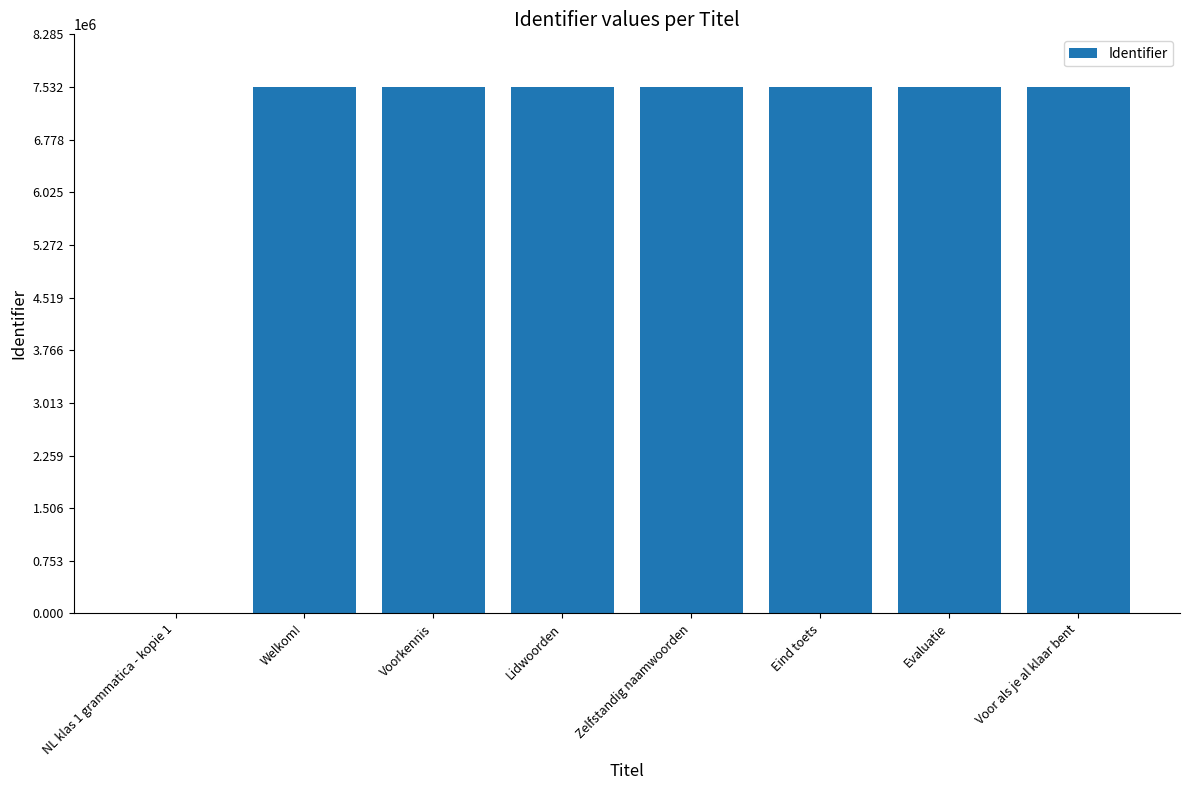

Are the bars grouped side by side (vs. stacked)?

No